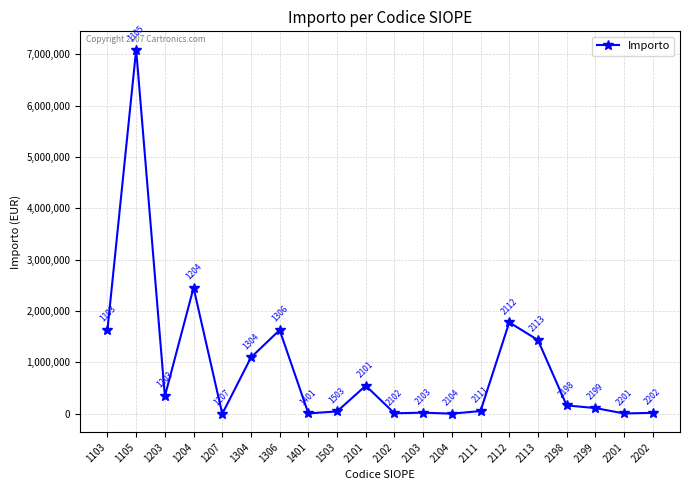

What is the smallest value displayed?

-3076.9